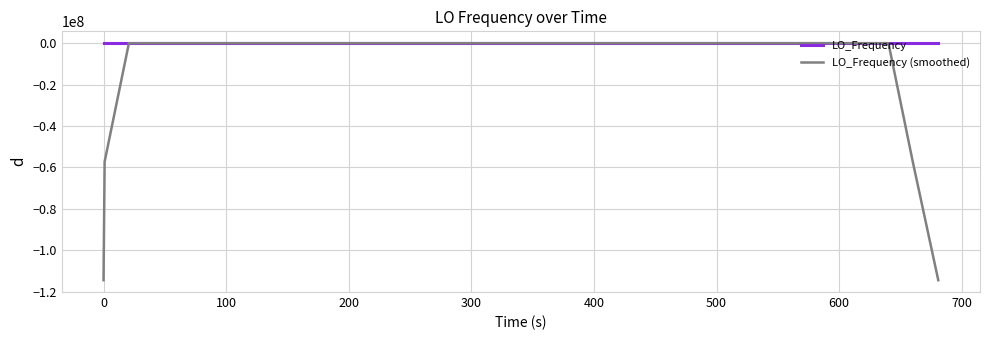

Which series has the widest spread of values?

LO_Frequency (smoothed)